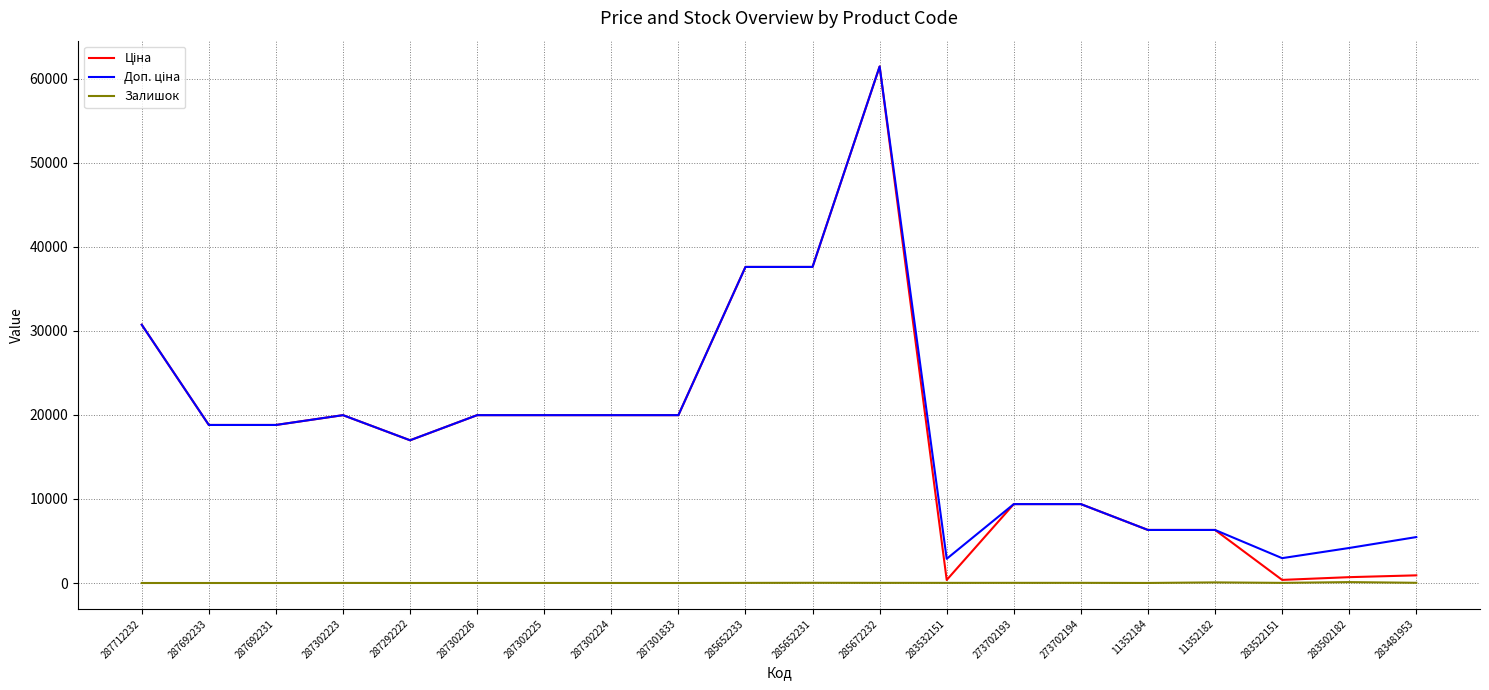

The Залишок series shows 0.0 at 287301833. True or false?

True